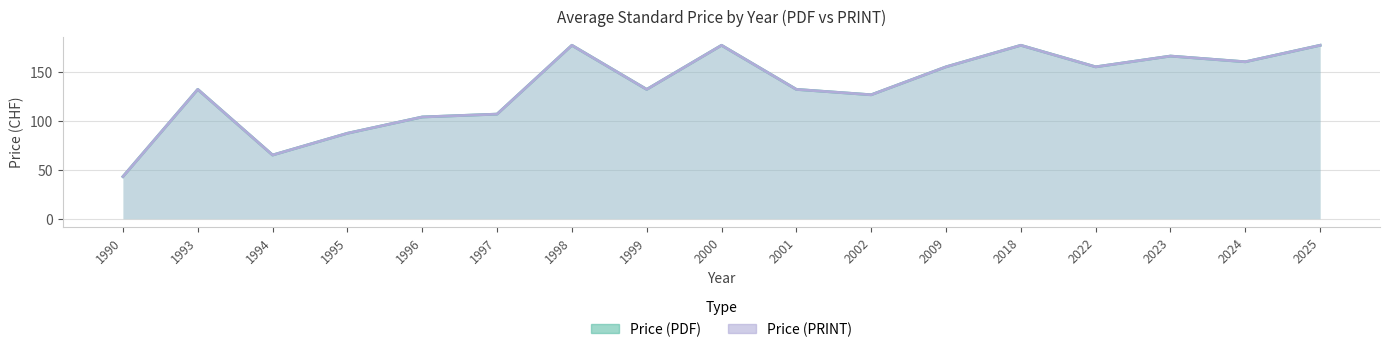

The Price (PRINT) series shows 53.3 at 1996. True or false?

False